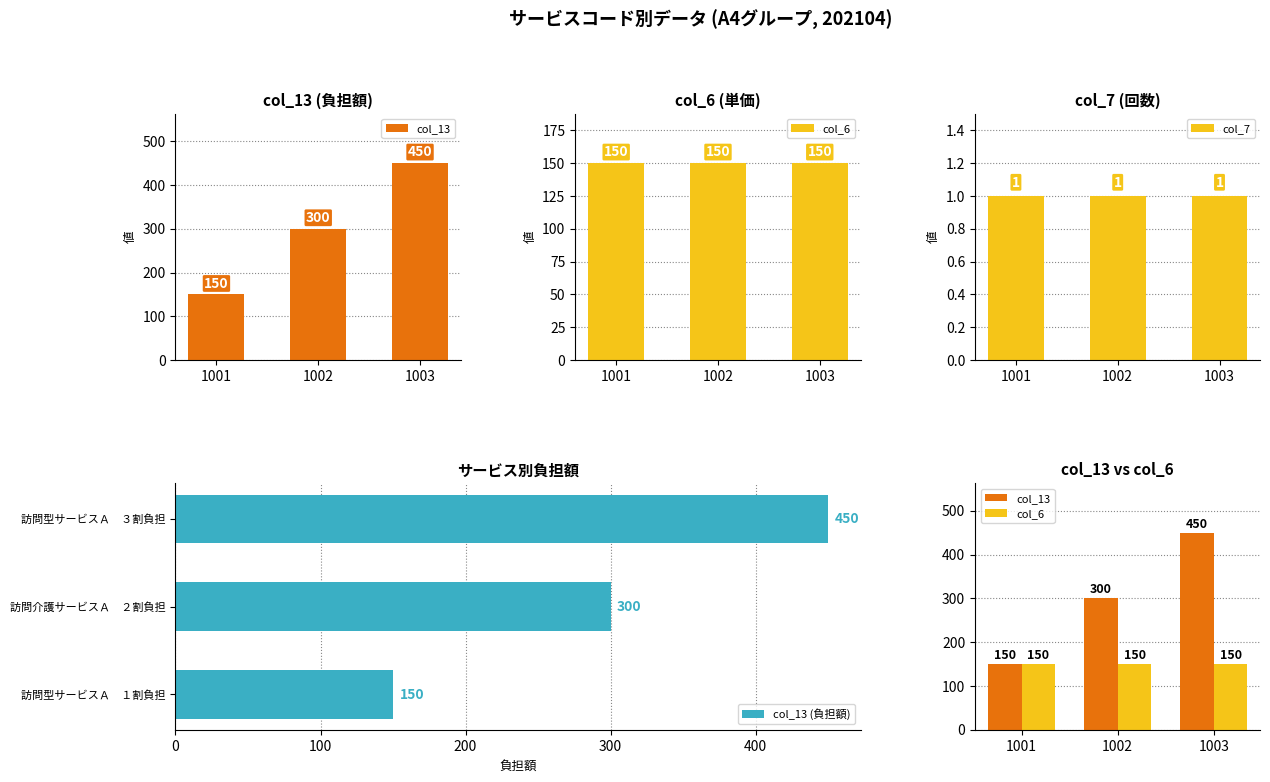

List the series in order of their peak value, highest first.

col_13, col_13 (負担額), col_6, col_7